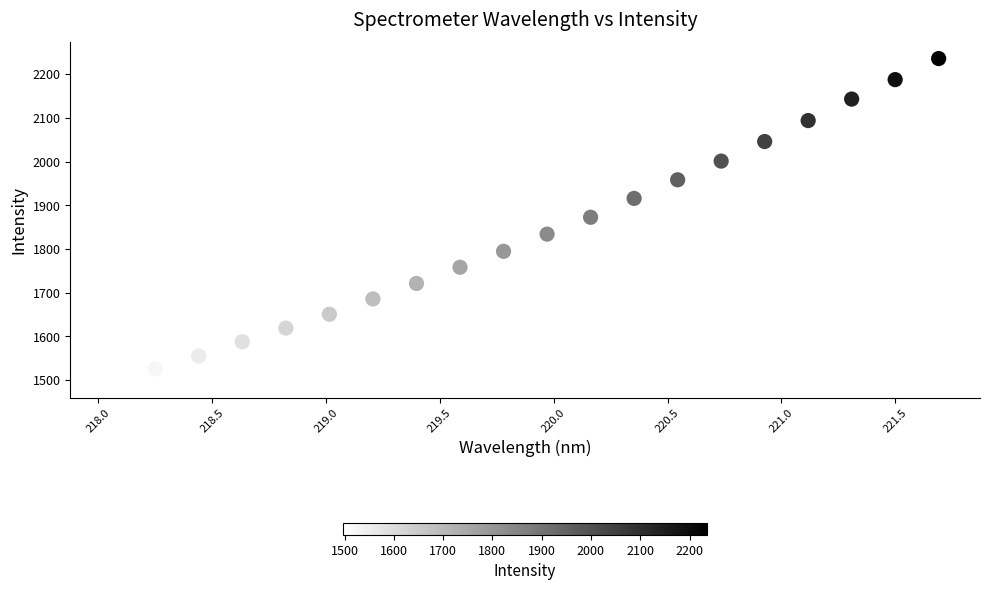

List the coordinates of all points as (X, Y) pairs, reading left to right.

(218.1, 1497.2)  (218.3, 1525.6)  (218.4, 1555.2)  (218.6, 1587.9)  (218.8, 1619.1)  (219.0, 1650.7)  (219.2, 1685.8)  (219.4, 1721.1)  (219.6, 1758.3)  (219.8, 1794.8)  (220.0, 1834.1)  (220.2, 1872.6)  (220.4, 1915.7)  (220.5, 1958.3)  (220.7, 2001.1)  (220.9, 2045.8)  (221.1, 2093.7)  (221.3, 2142.9)  (221.5, 2187.5)  (221.7, 2235.6)